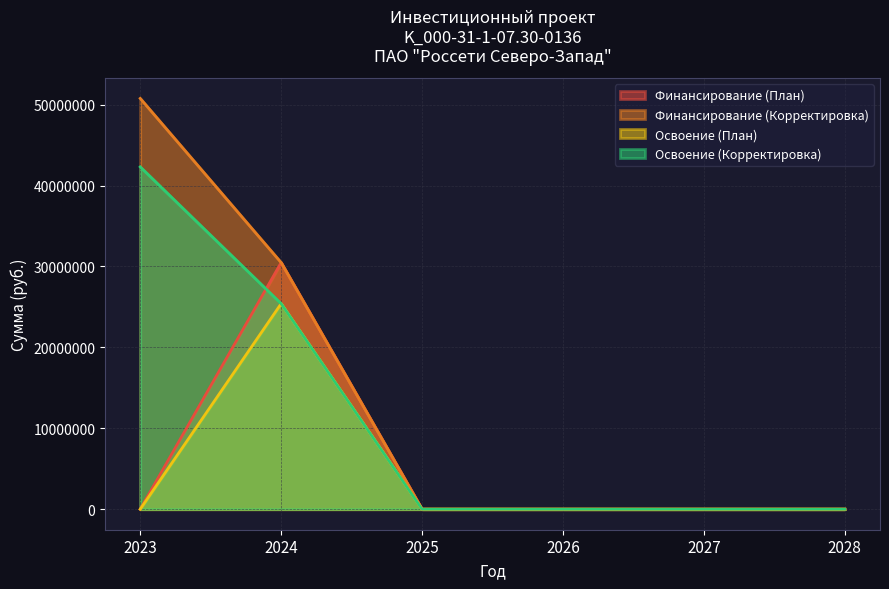

True or false: Финансирование (Корректировка) has a value of 20892397 at 2027.

False